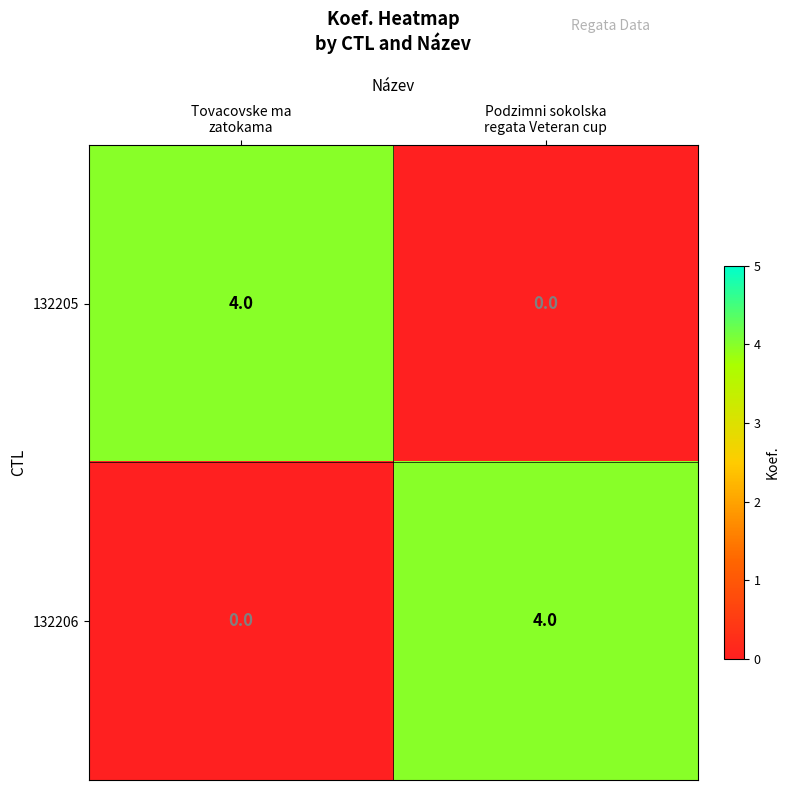

What is the maximum value for 132206?

4